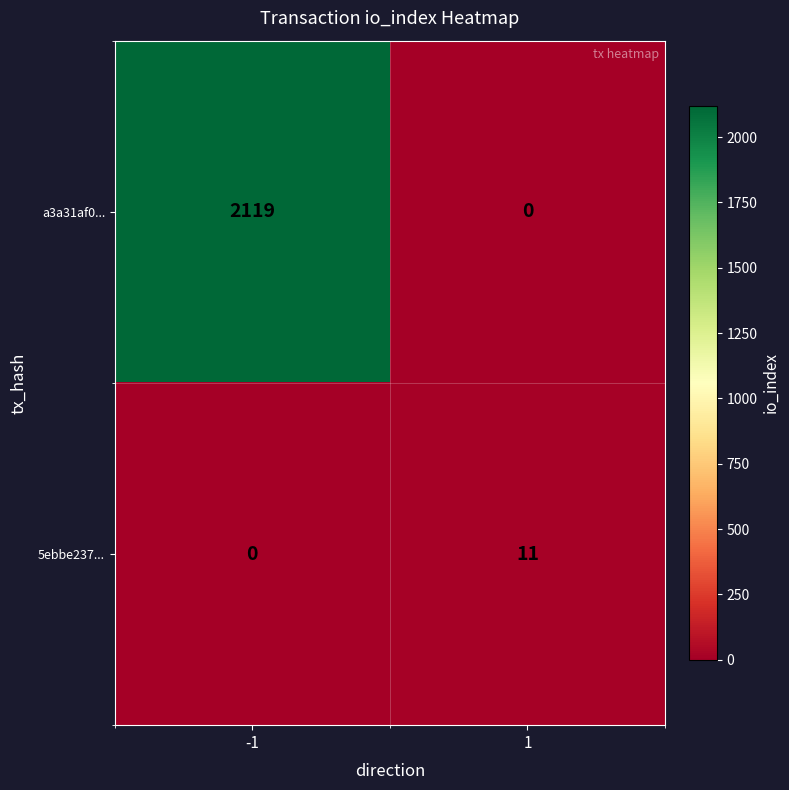

Which series has the largest total across all categories?

a3a31af0...